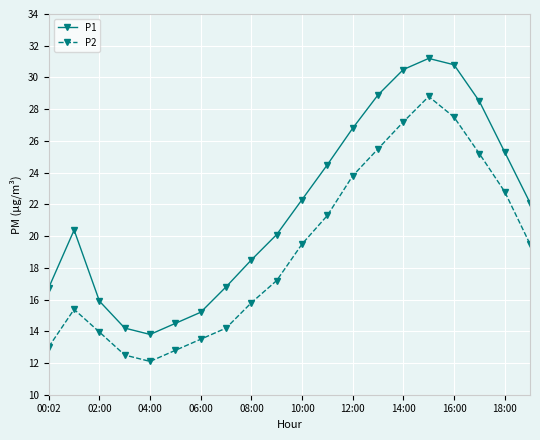

Which series has the widest spread of values?

P1